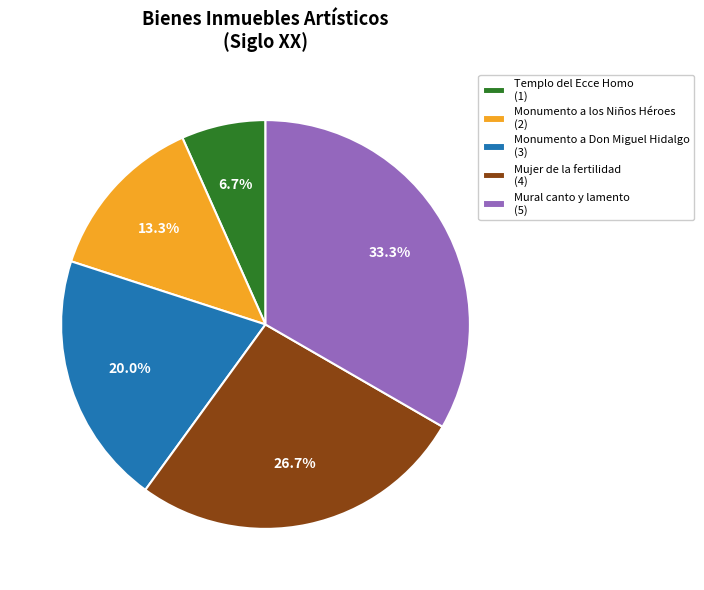

How many slices are in this pie chart?

5